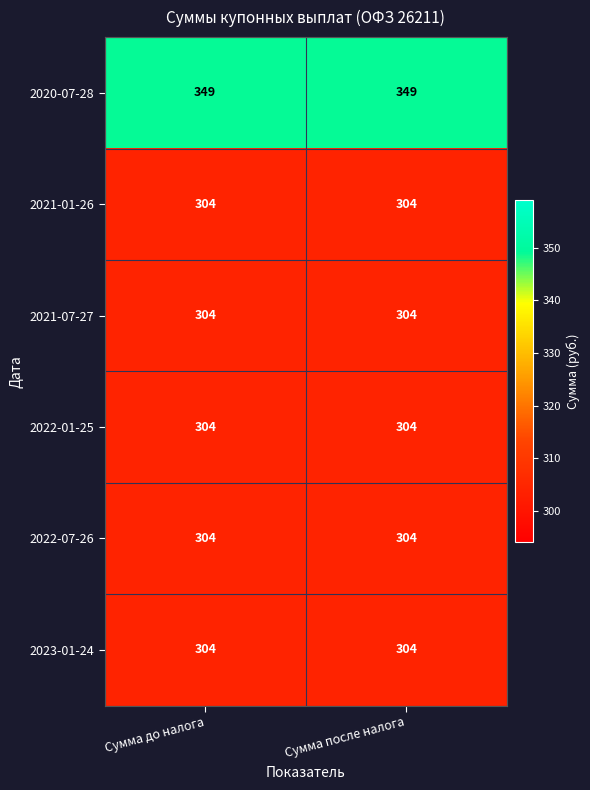

What is the maximum value shown in the chart?

349